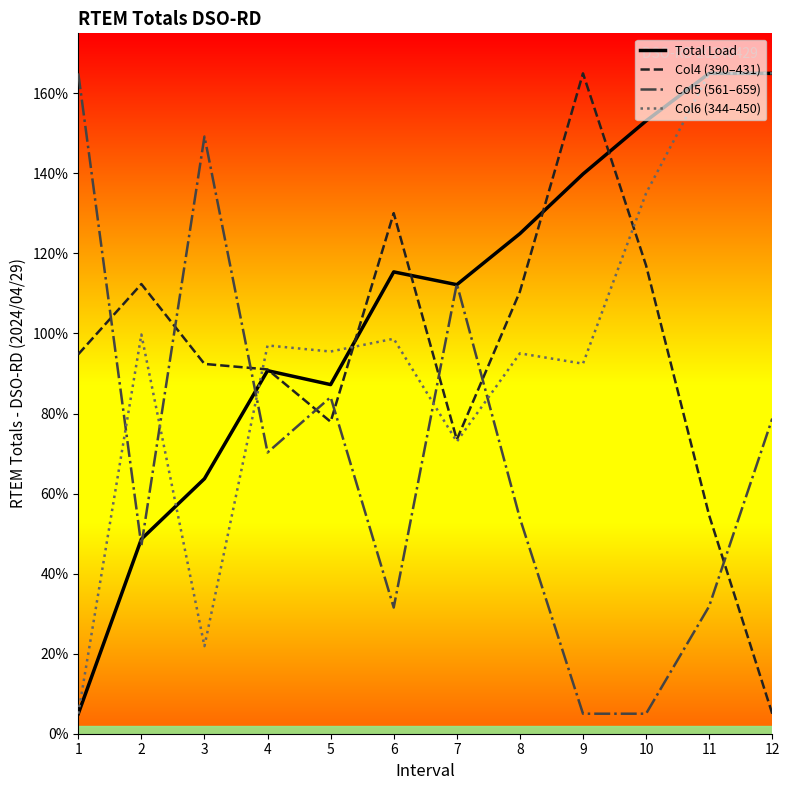

Where does the Col4 (390–431) series first go above 9480?

1